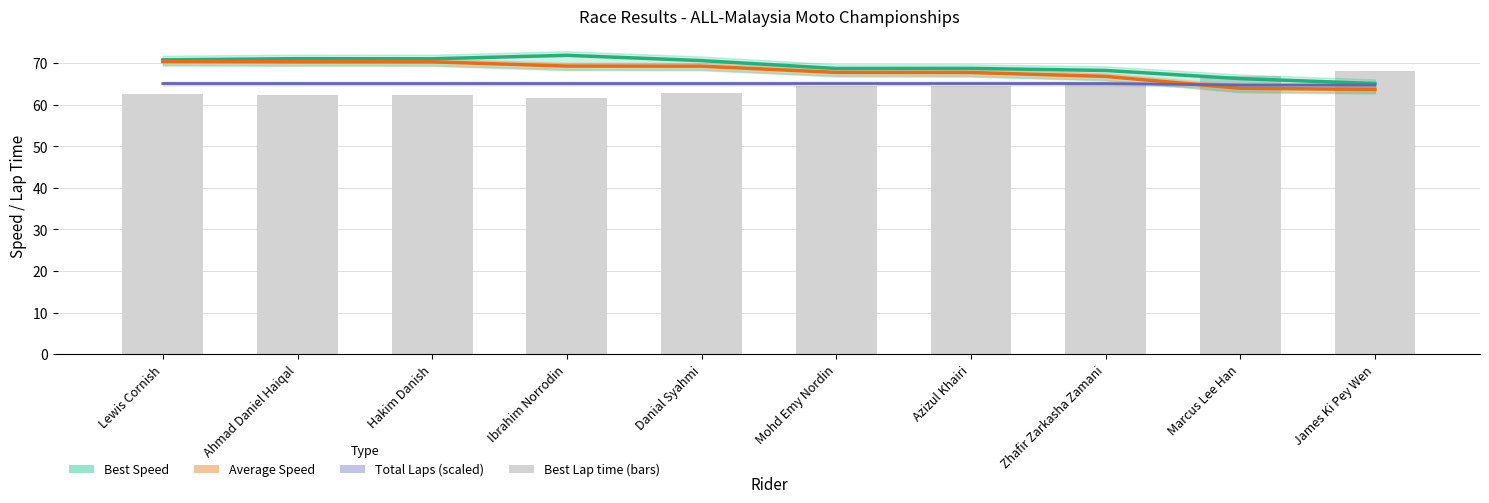

Is the value of Best Lap time at Danial Syahmi greater than the value of Average Speed at Lewis Cornish?

No